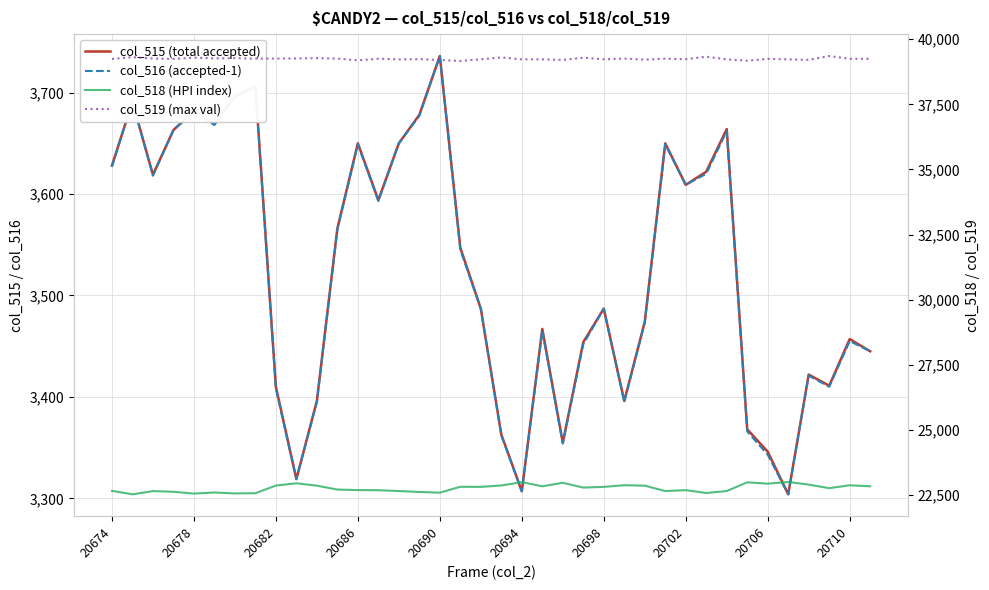

At which category is the sum across all series the highest?

20690